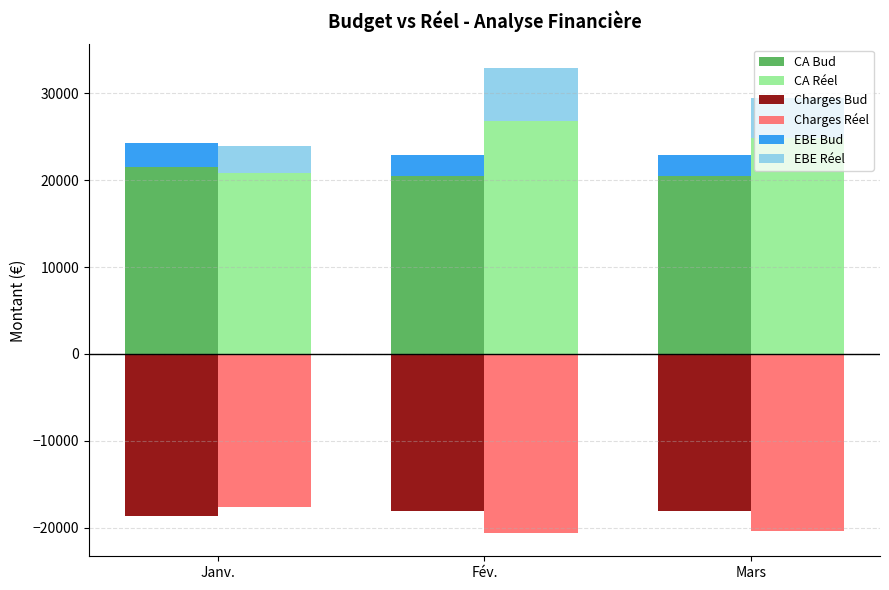

The EBE Réel series shows 5040 at Janv.. True or false?

False